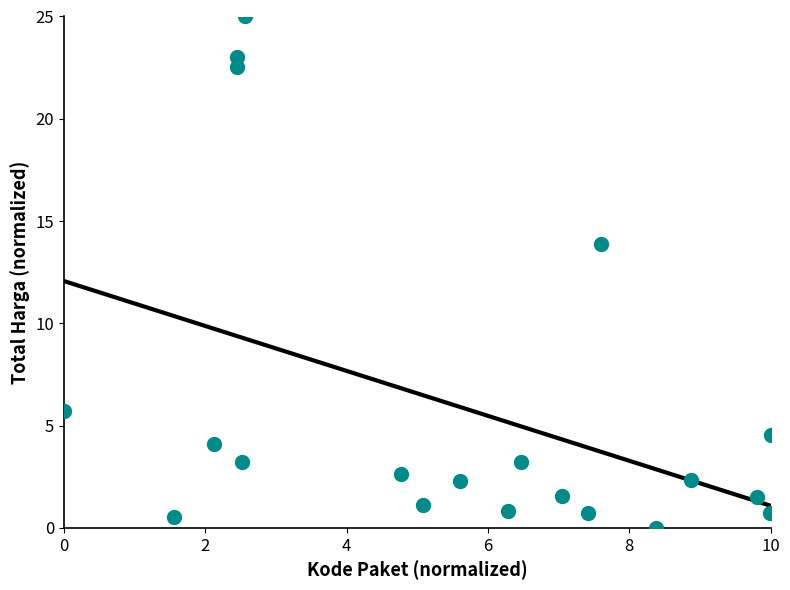

What is the range of X values (max minus min)?

10.0